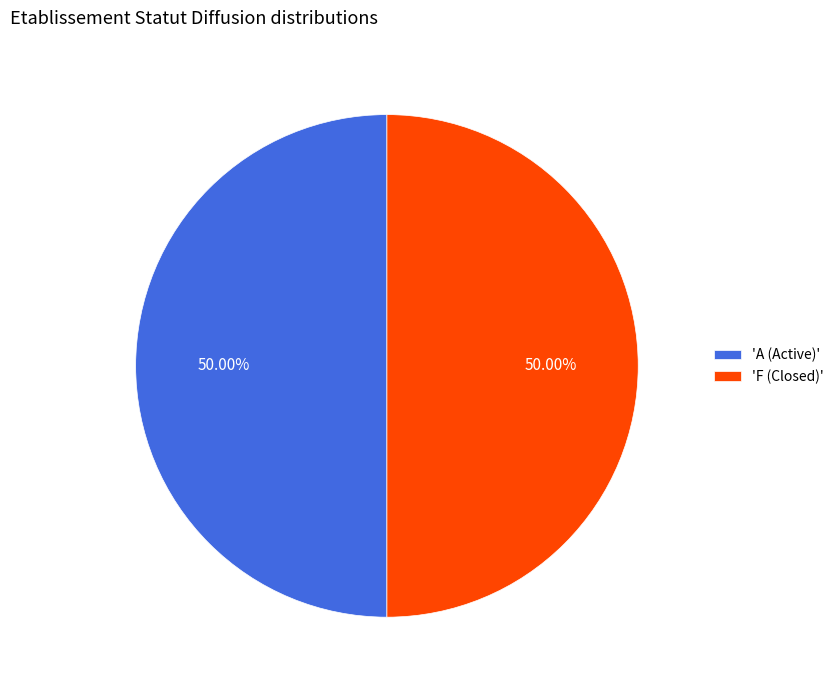

To the nearest percent, what is the difference between the largest and smallest slice percentages?

0%